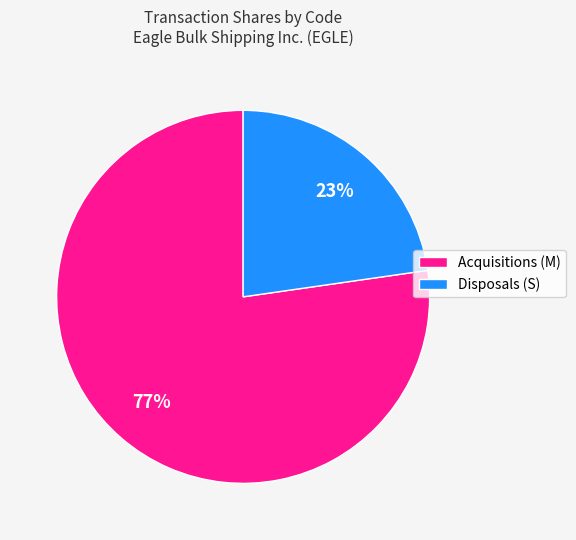

To the nearest percent, what is the average slice percentage?

50%